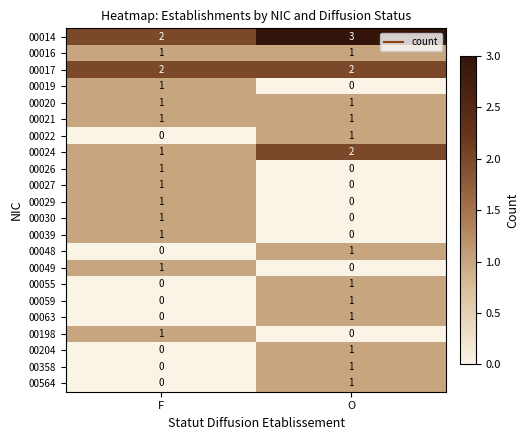

List the labels in order of 00019 value, largest first.

F, O